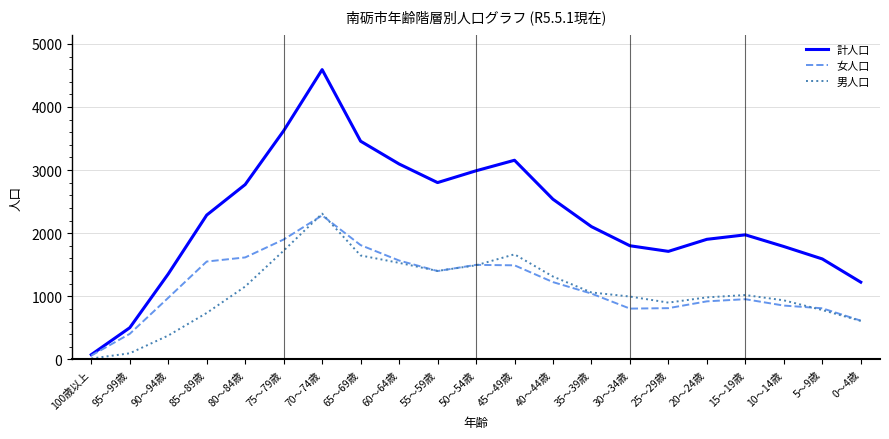

Rank the series at 40～44歳 from lowest to highest value.

女人口, 男人口, 計人口